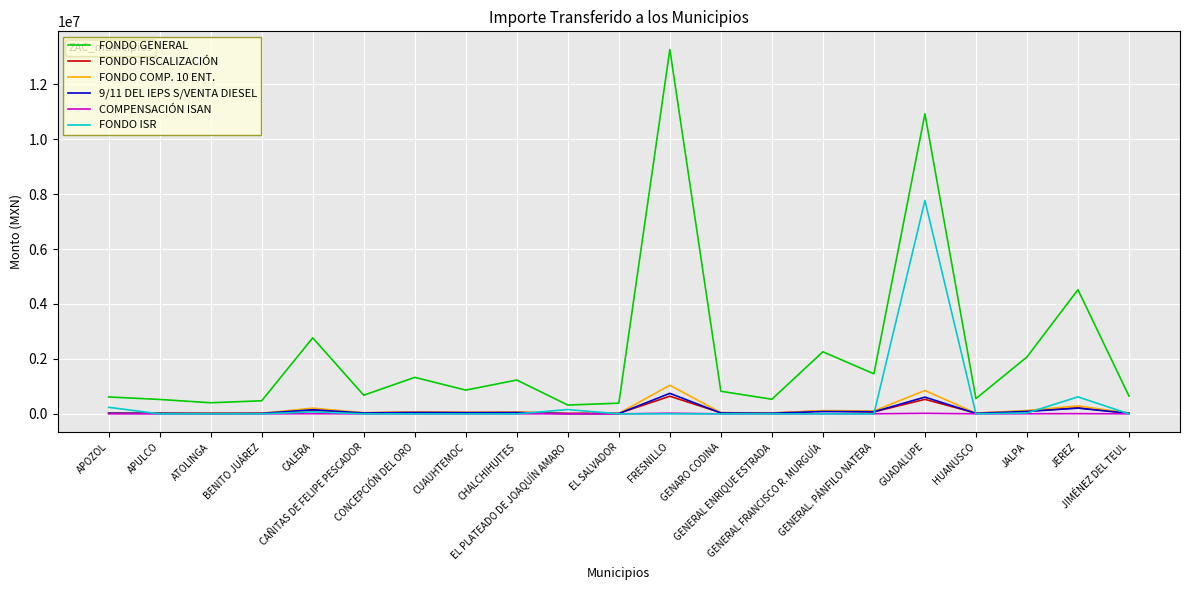

What is the difference between the highest and lowest values at GENERAL FRANCISCO R. MURGUÍA?

2259278